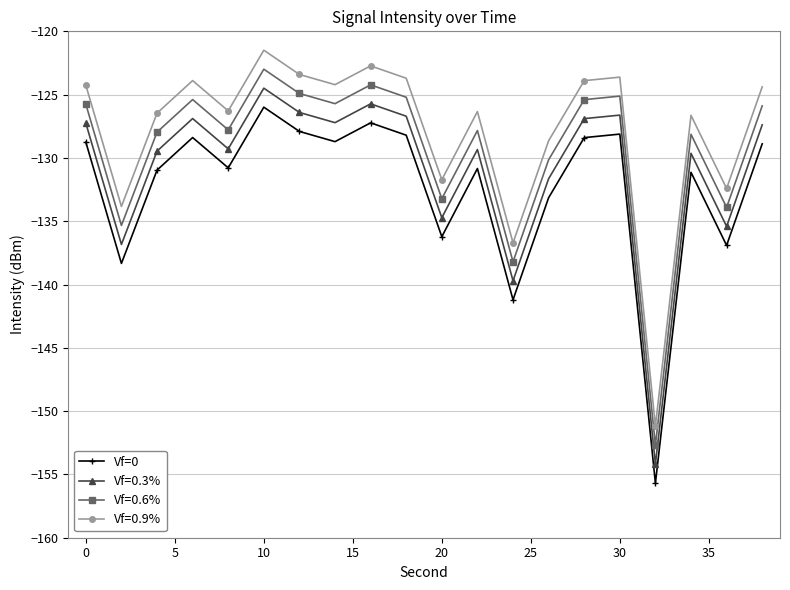

How many distinct data groups are displayed?

4